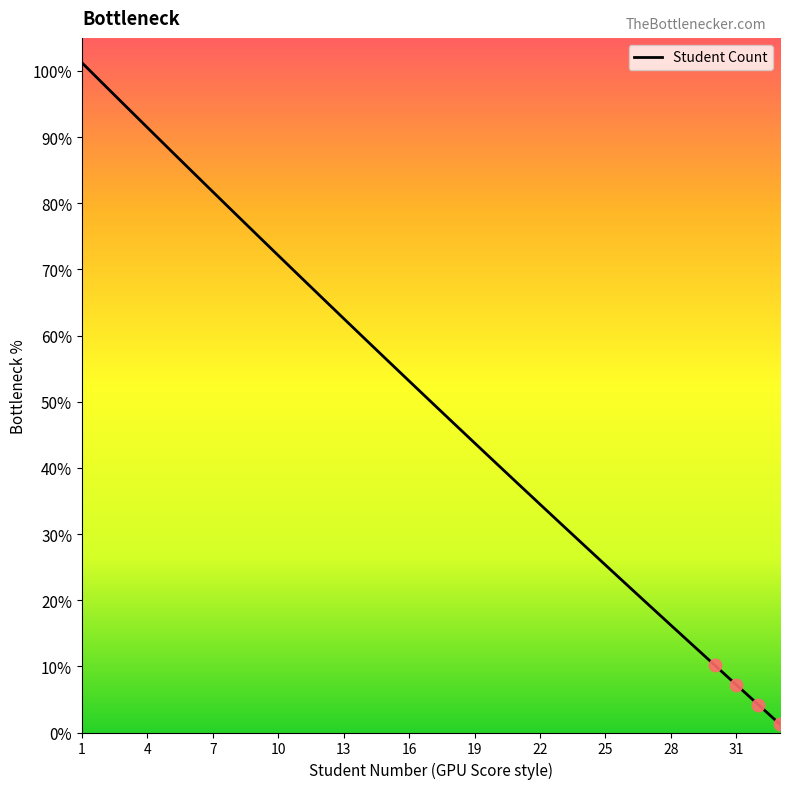

What is the difference between the maximum and minimum values?

100.0